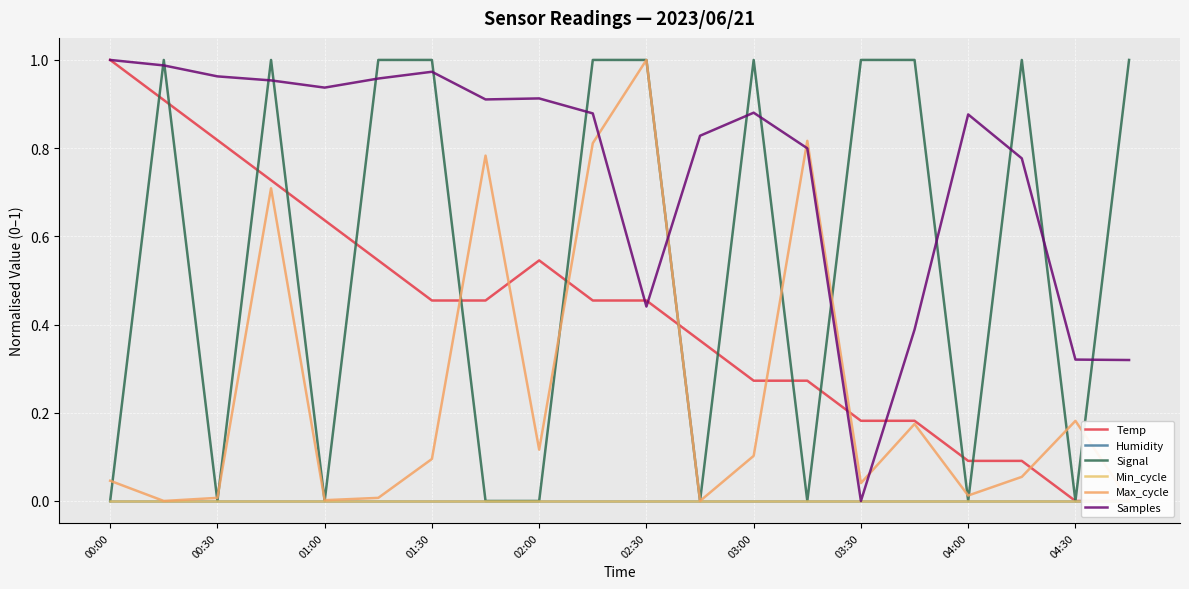

How many lines are shown in the chart?

6